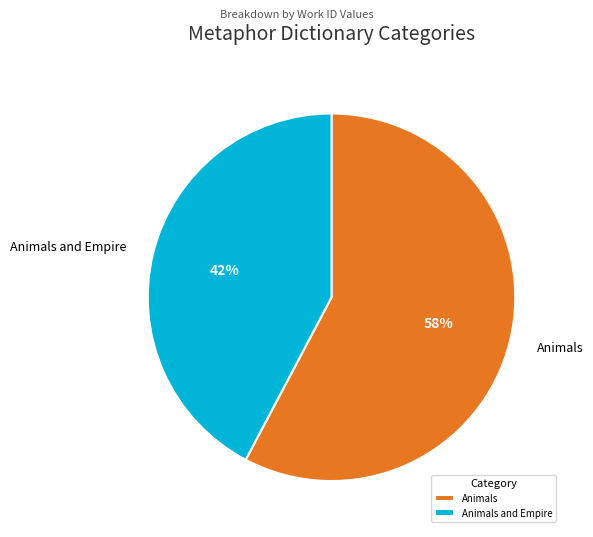

Combined, do Animals and Animals and Empire account for over 50%?

Yes